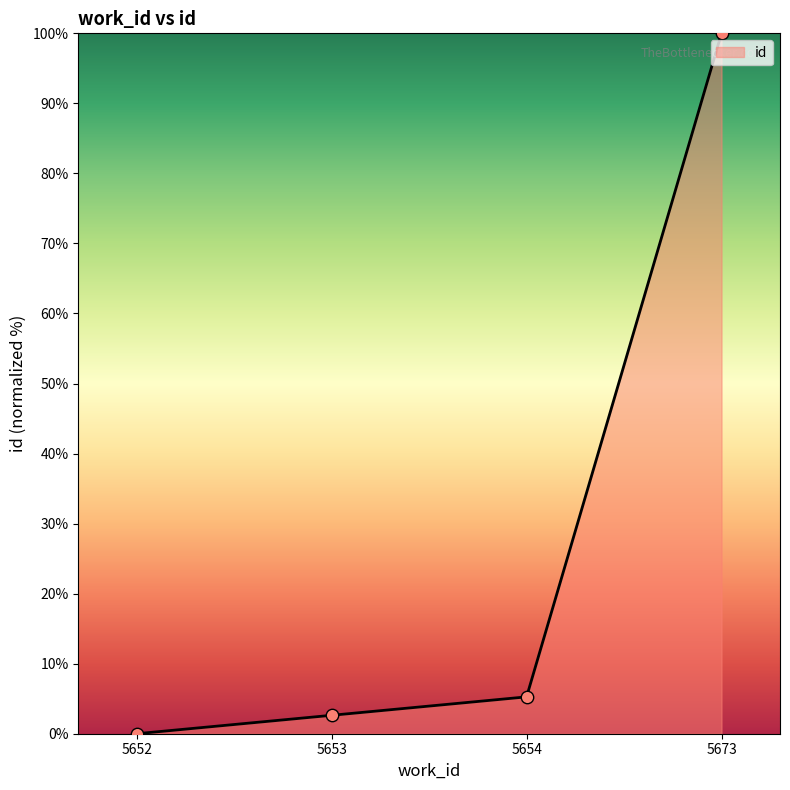

What is the ratio of the value at 5673 to the value at 5653?

38.0